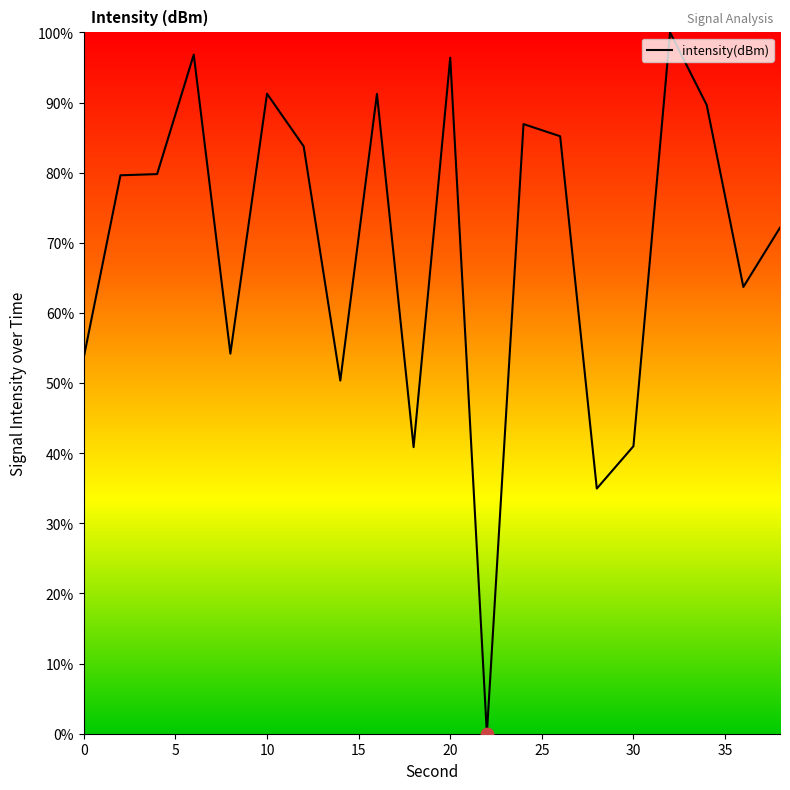

What is the greatest value displayed?

100.0